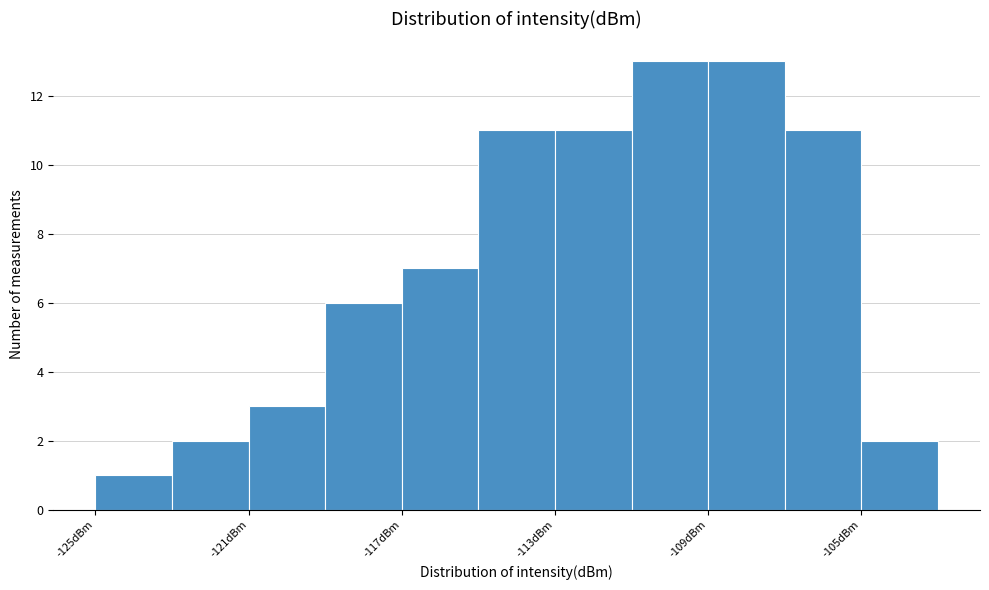

Reading left to right, transcribe this chart: for each bar, give the range it covers on the x-axis and its height. The values are not printed on the chart, so give them approximately, as read against the axis.

-125 to -123: 1
-123 to -121: 2
-121 to -119: 3
-119 to -117: 6
-117 to -115: 7
-115 to -113: 11
-113 to -111: 11
-111 to -109: 13
-109 to -107: 13
-107 to -105: 11
-105 to -103: 2